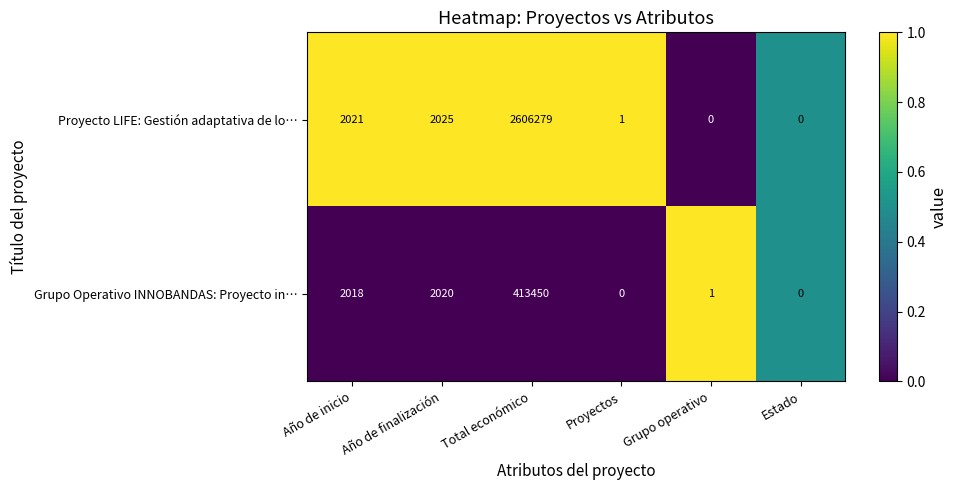

What is the greatest value displayed?

2606279